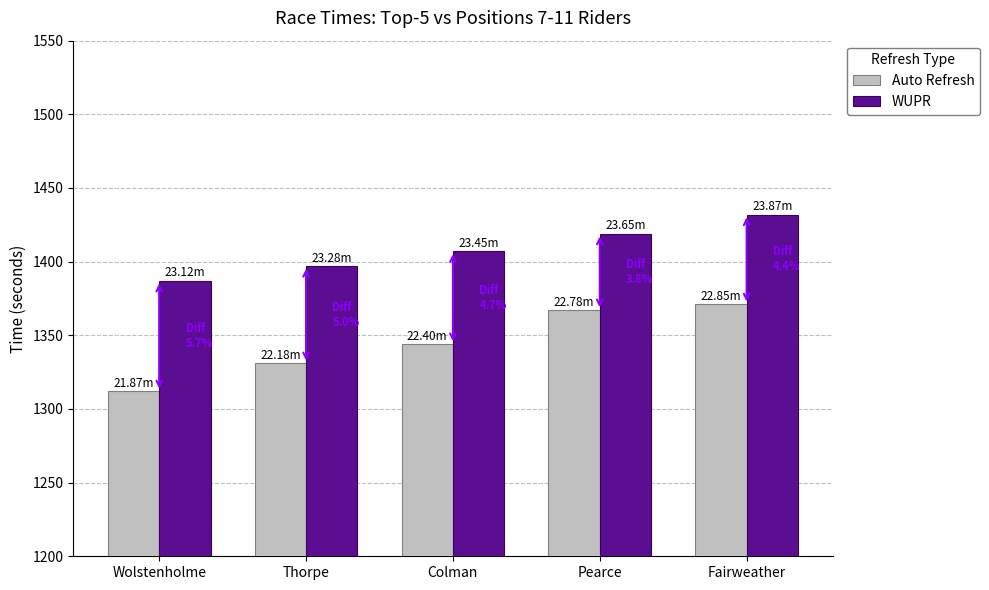

What position from the left is Thorpe?

2